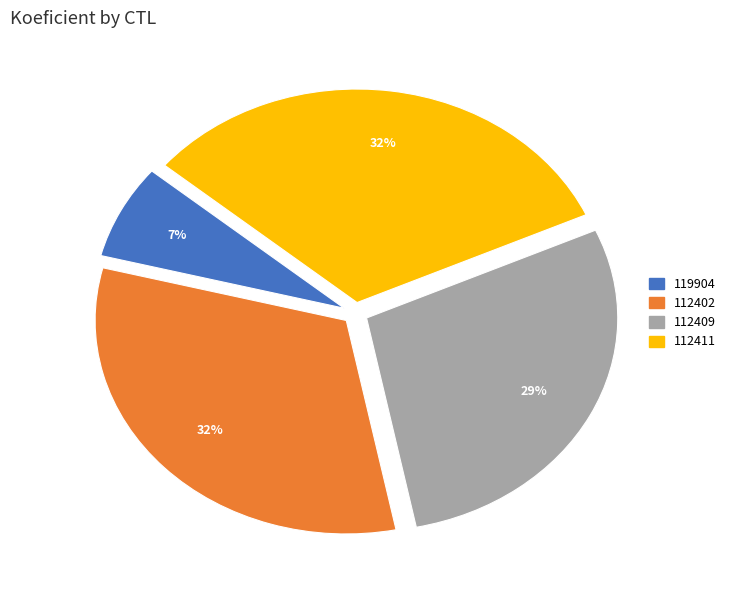

Does any single category account for the majority?

No